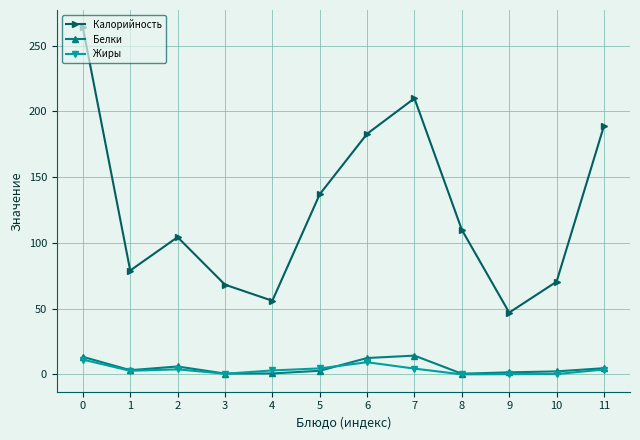

Between 4 and 11, which series saw the biggest shift?

Калорийность